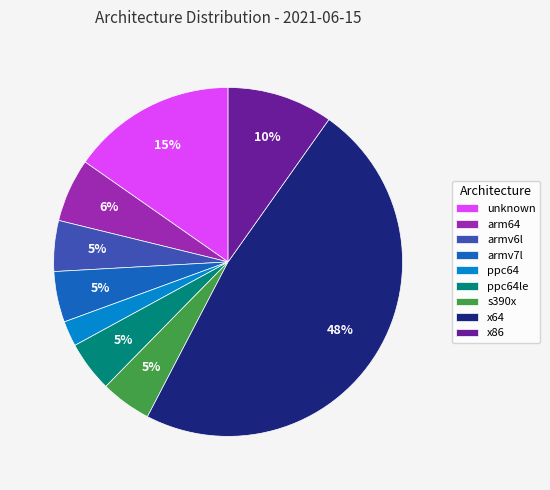

Do armv6l and ppc64le together represent more than half of the pie?

No